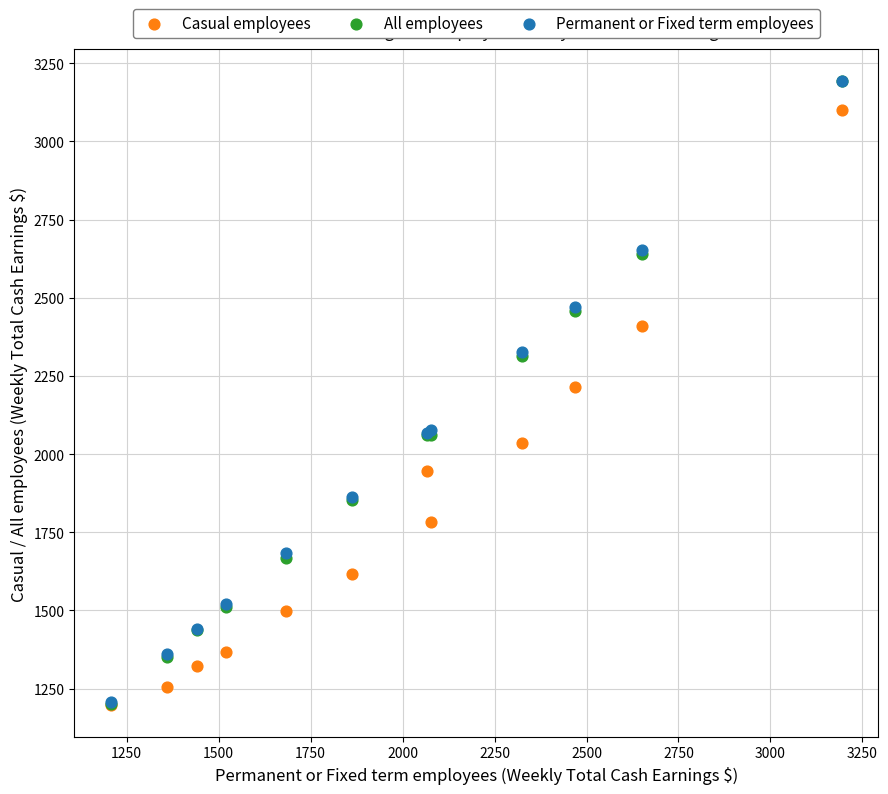

What are all the series names shown in the legend?

Casual employees, All employees, Permanent or Fixed term employees